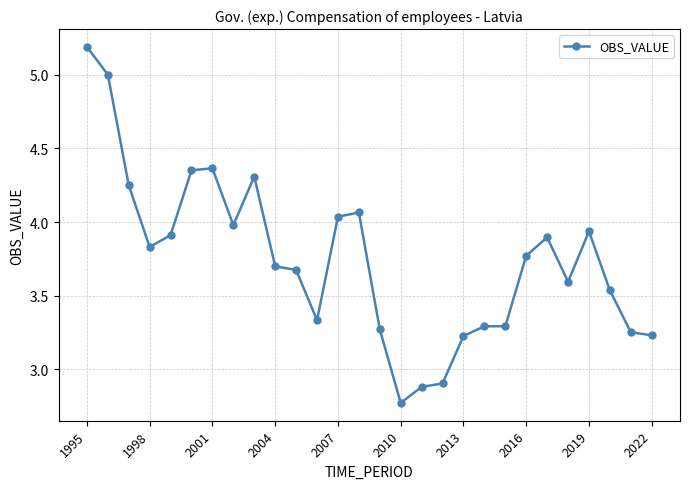

What is the difference between the maximum and minimum values?

2.4